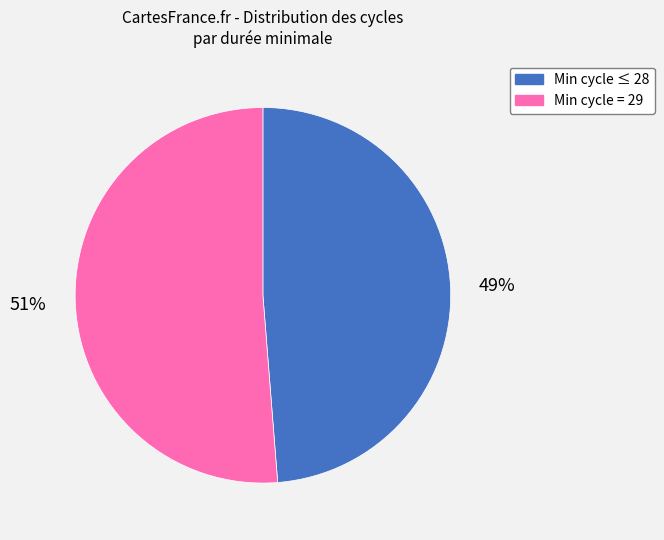

How many slices are in this pie chart?

2